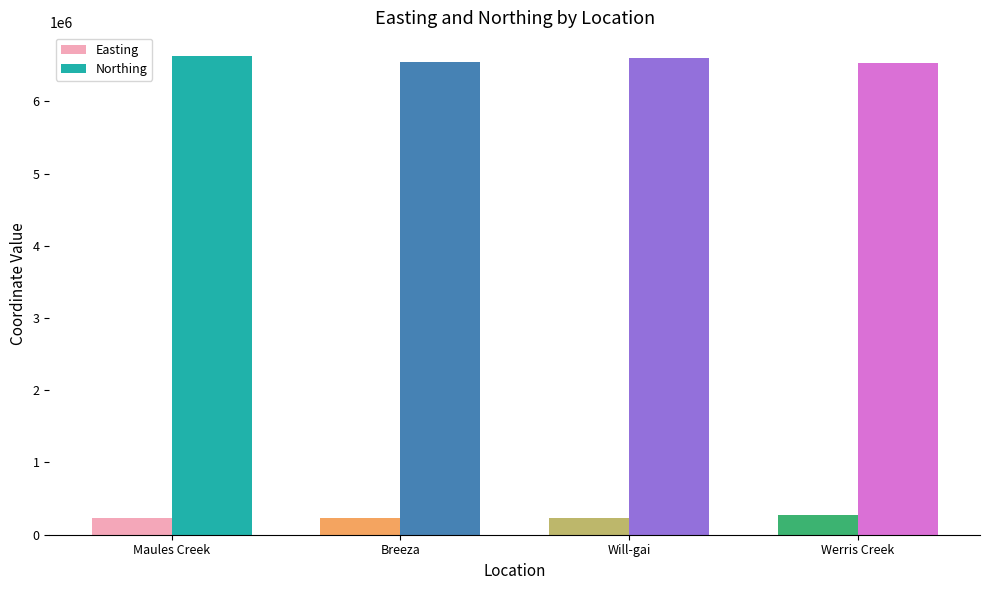

List the series in order of their overall mean, highest first.

Northing, Easting